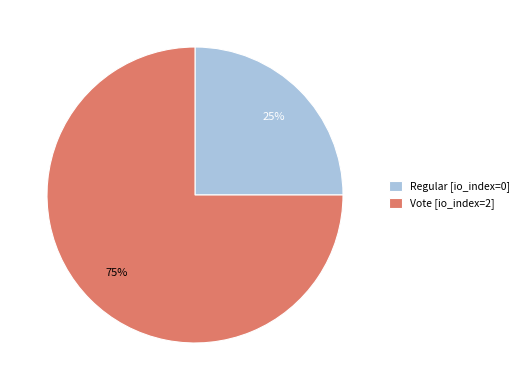

The Vote slice represents 99% of the pie. True or false?

False